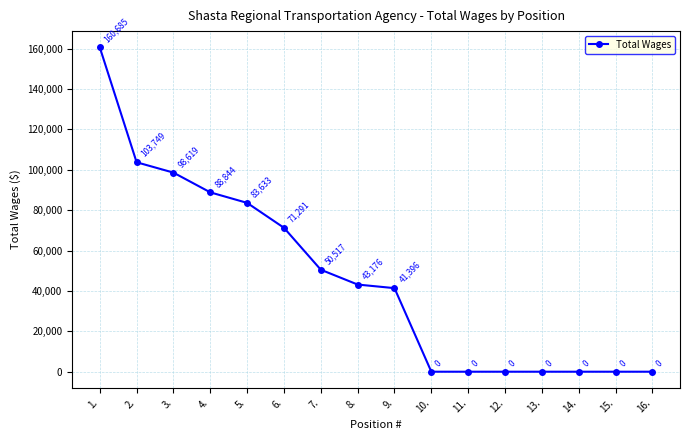

What is the sum of all values?

741910